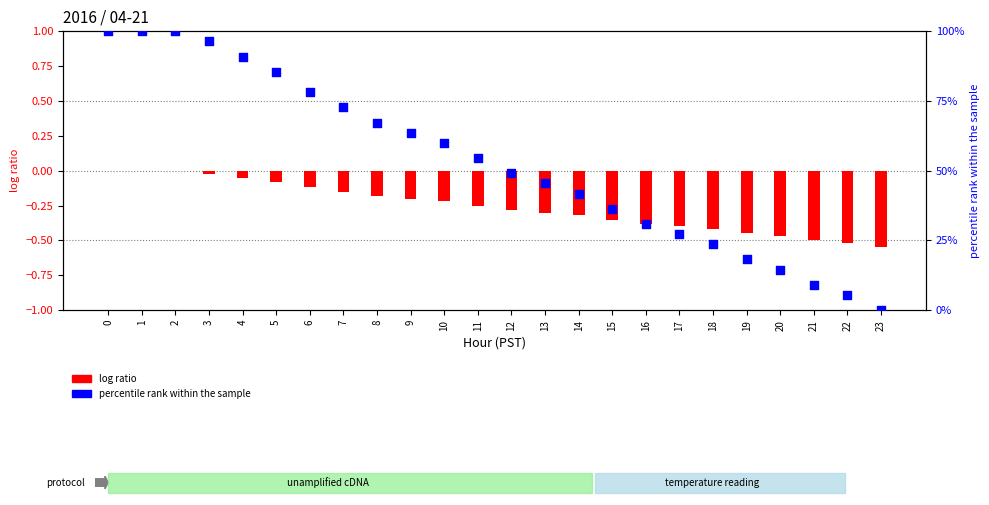

Which series has the largest total across all categories?

percentile rank within the sample